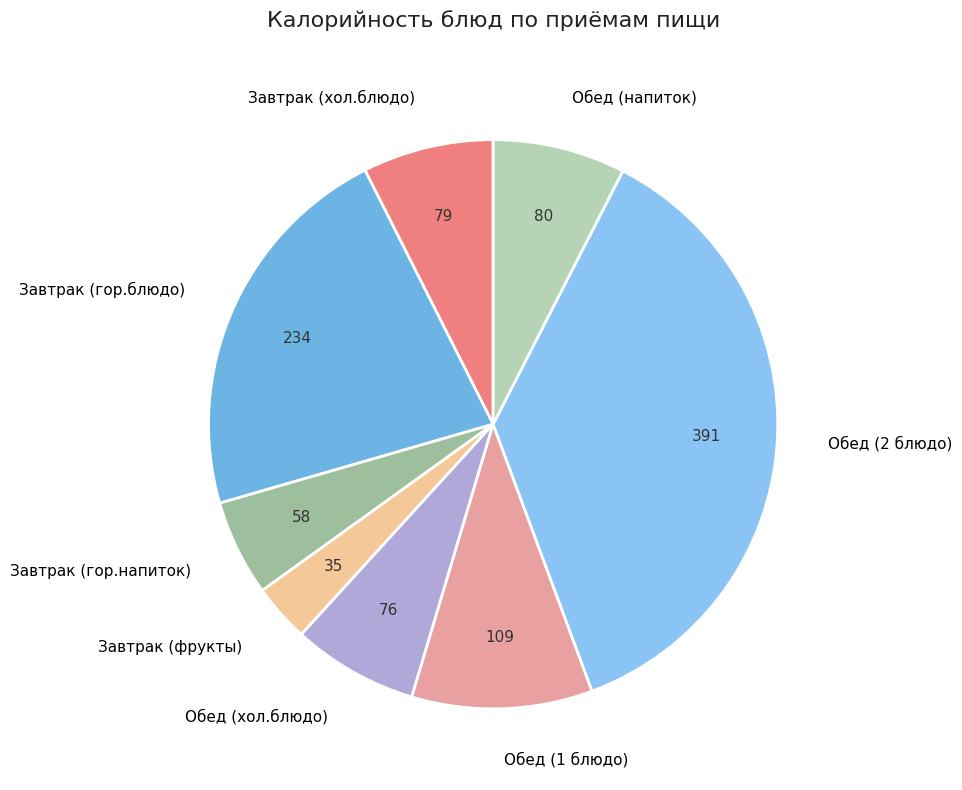

Combined, do Завтрак (гор.блюдо) and Завтрак (хол.блюдо) account for over 50%?

No